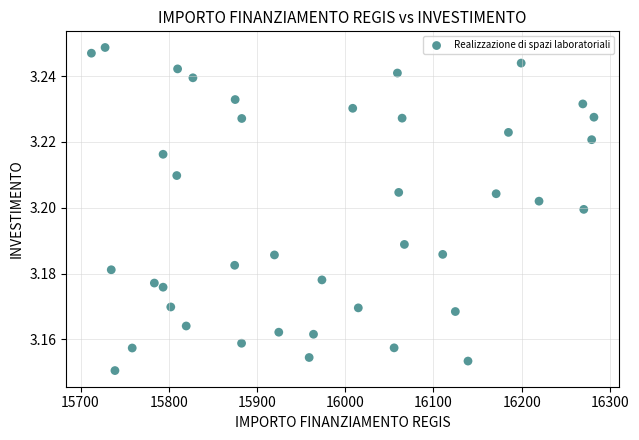

What is the range of X values (max minus min)?

569.6